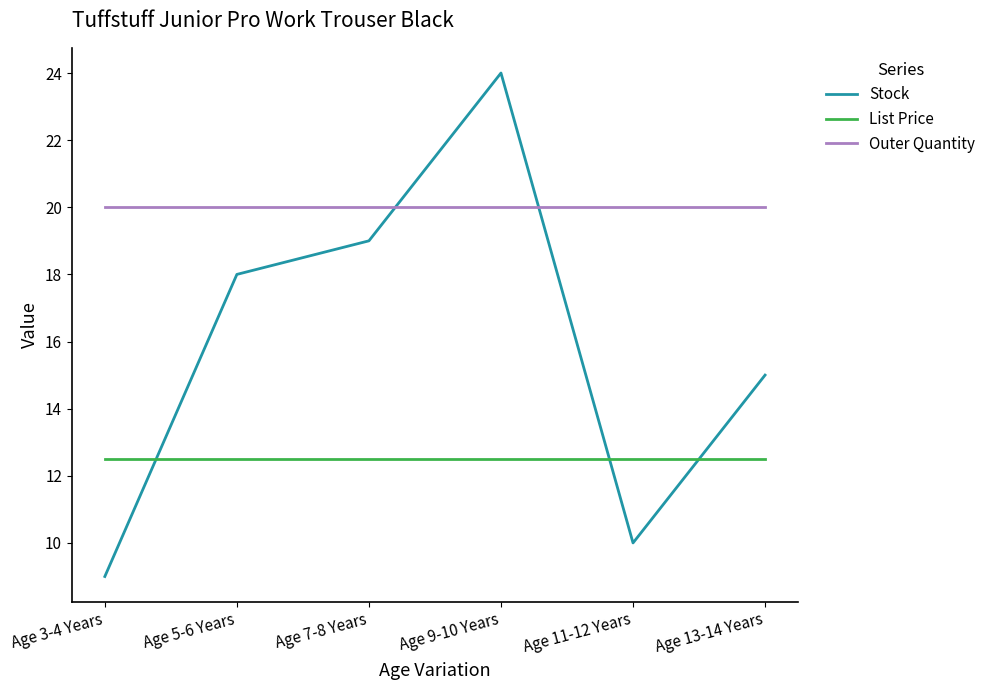

Which series has the largest total across all categories?

Outer Quantity